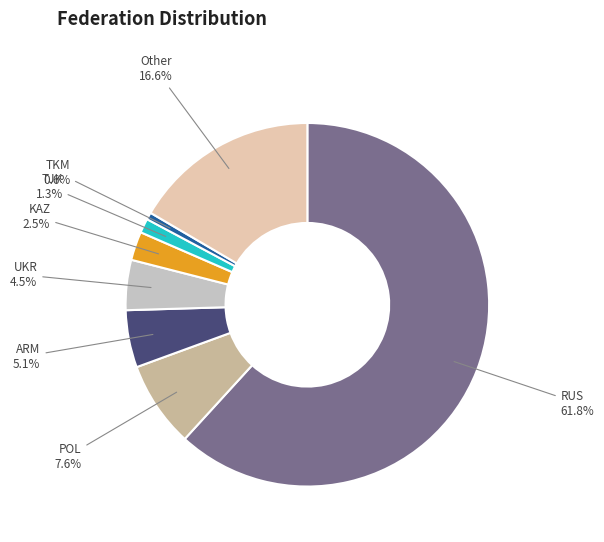

How many slices are in this pie chart?

8